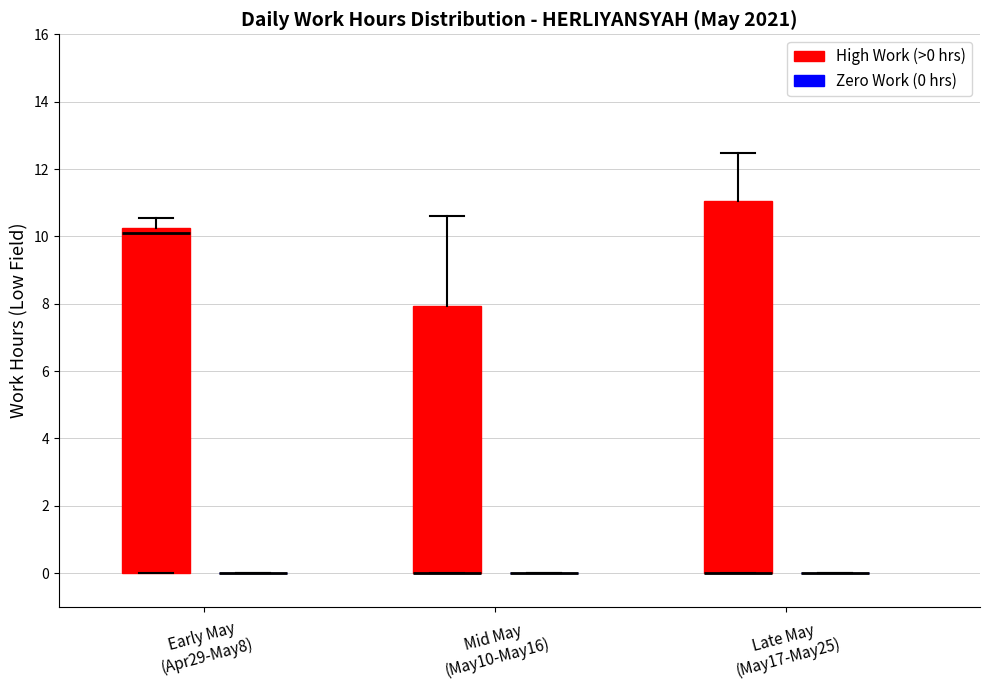

Where does the upper whisker of the box for Mid May (May10-May16) (High Work (>0 hrs)) end on the y-axis? The values are not printed on the chart, so give them approximately, as read against the axis.

10.6